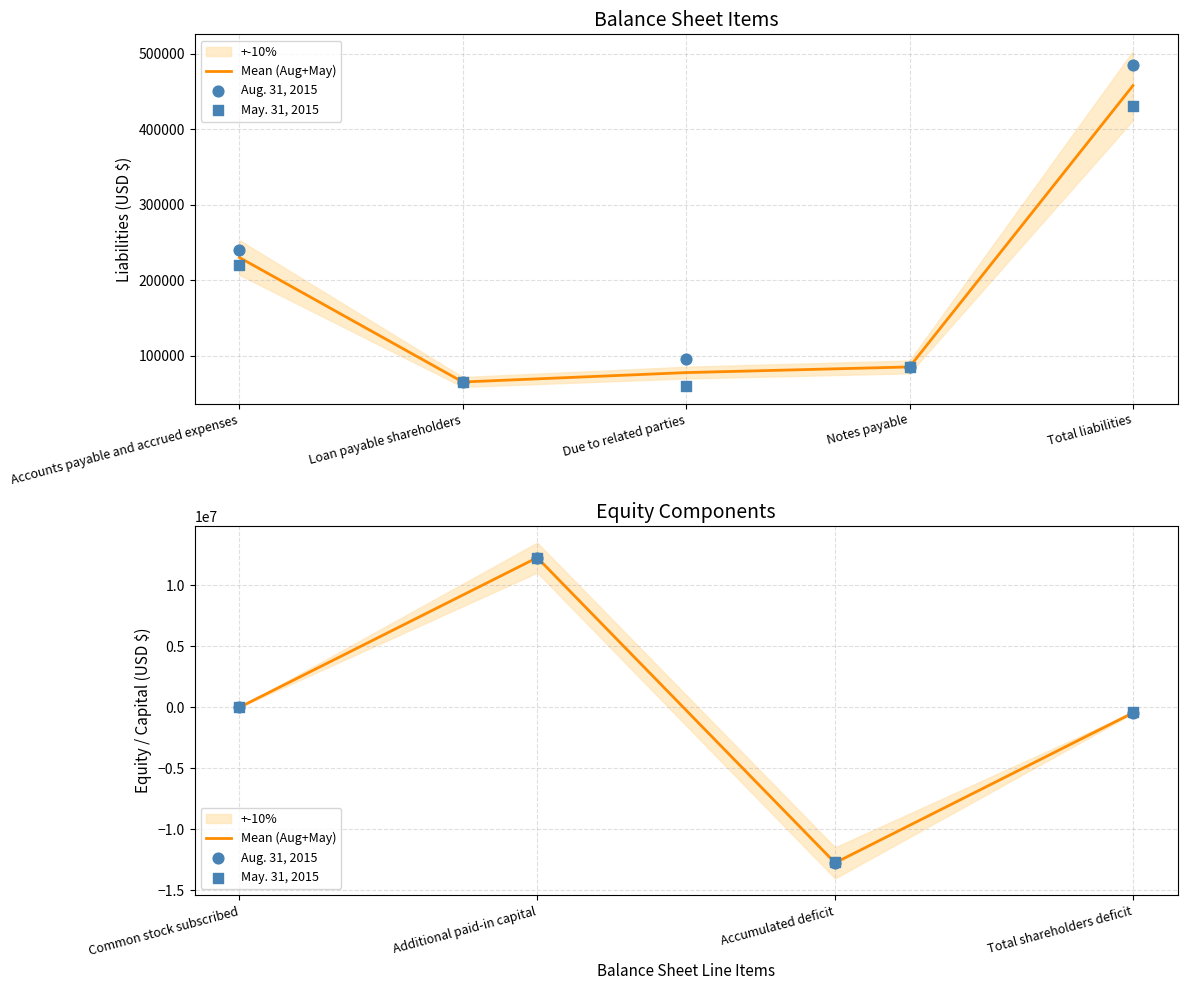

Which series has the largest total across all categories?

May. 31, 2015